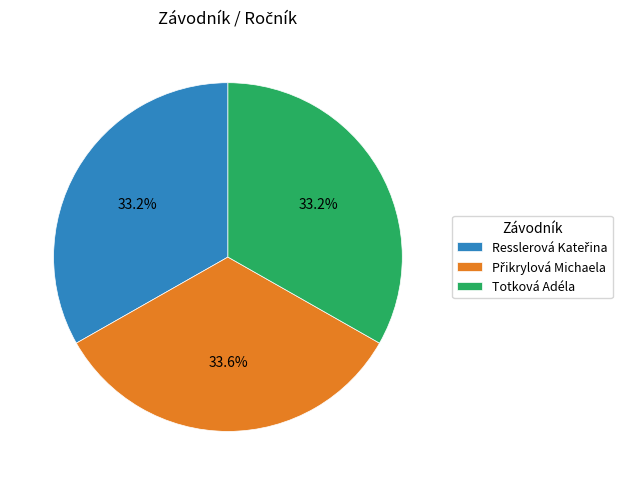

Does any single category account for the majority?

No